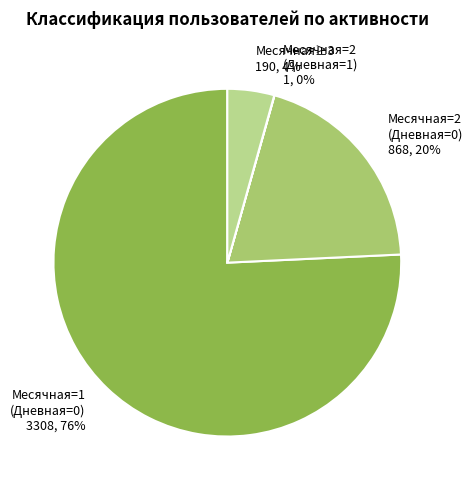

Is the sum of Месячная=1 (Дневная=0) 3308, 76% and Месячная≥3 190, 4% greater than half?

Yes